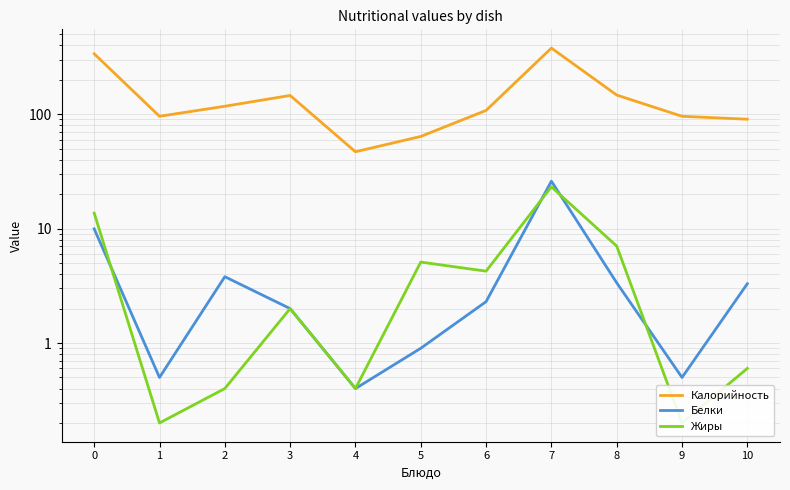

What are all the series names shown in the legend?

Калорийность, Белки, Жиры